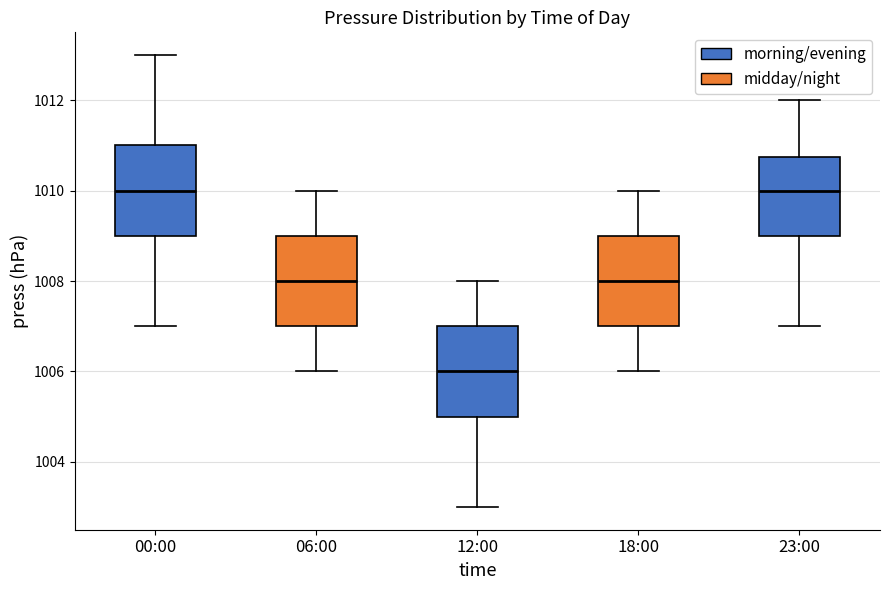

Which box's median line is the lowest?

12:00